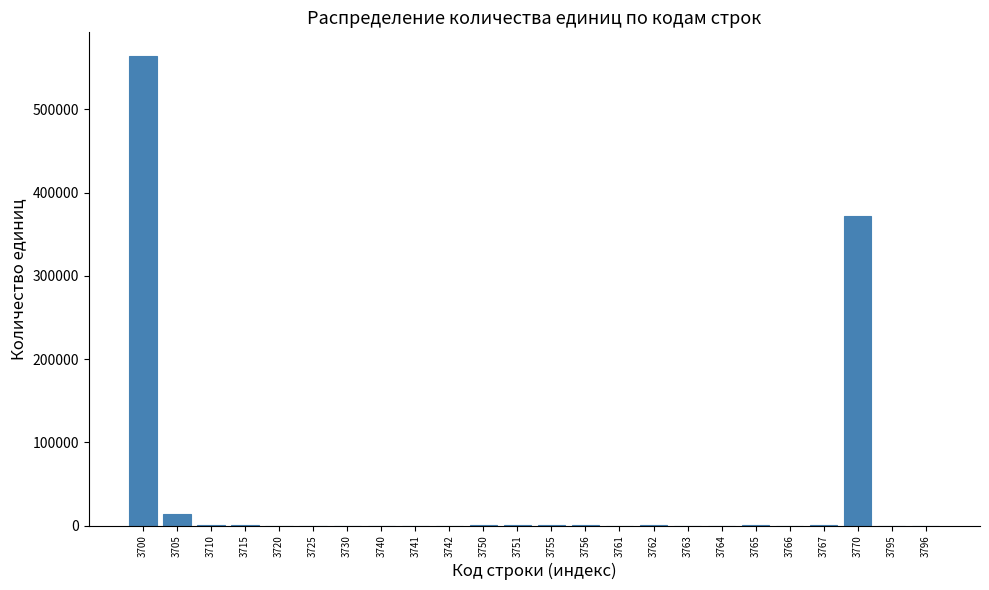

What is the greatest value displayed?

564454